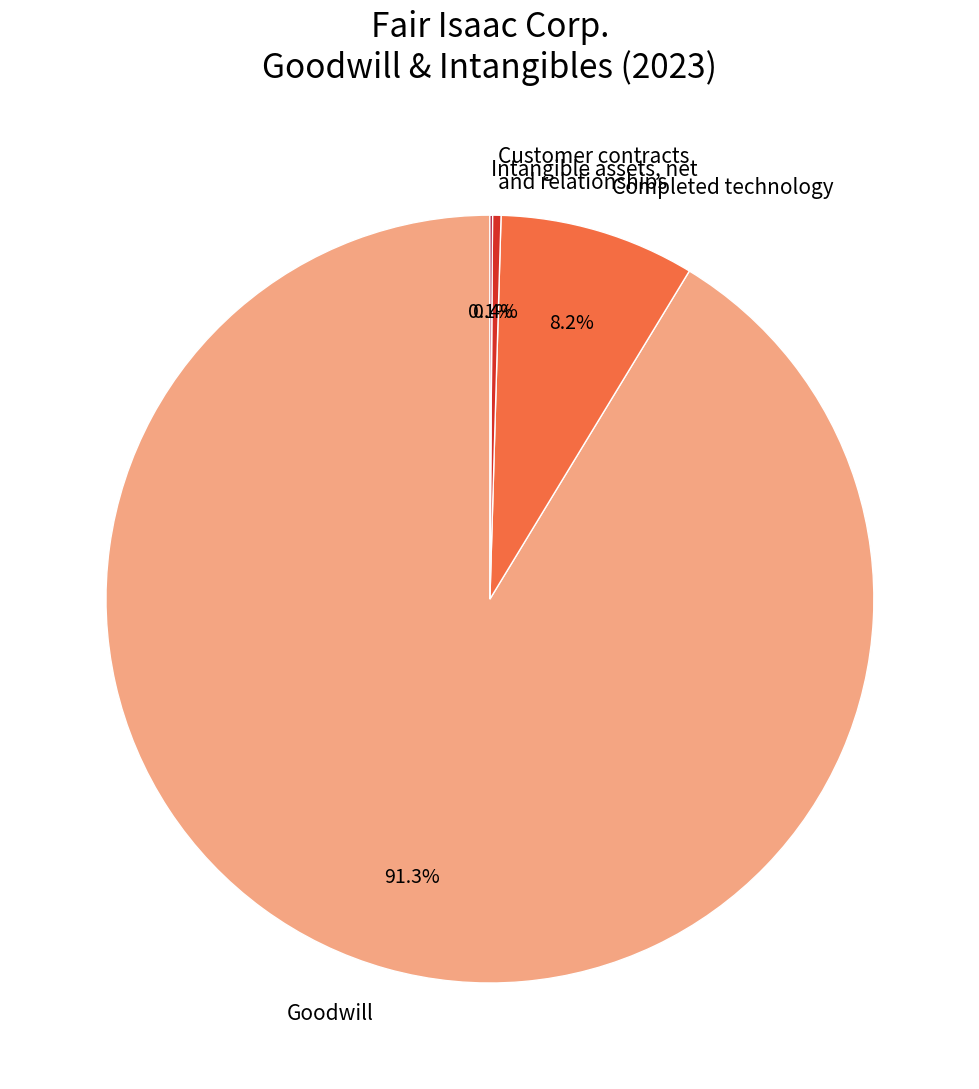

Does any single category account for the majority?

Yes